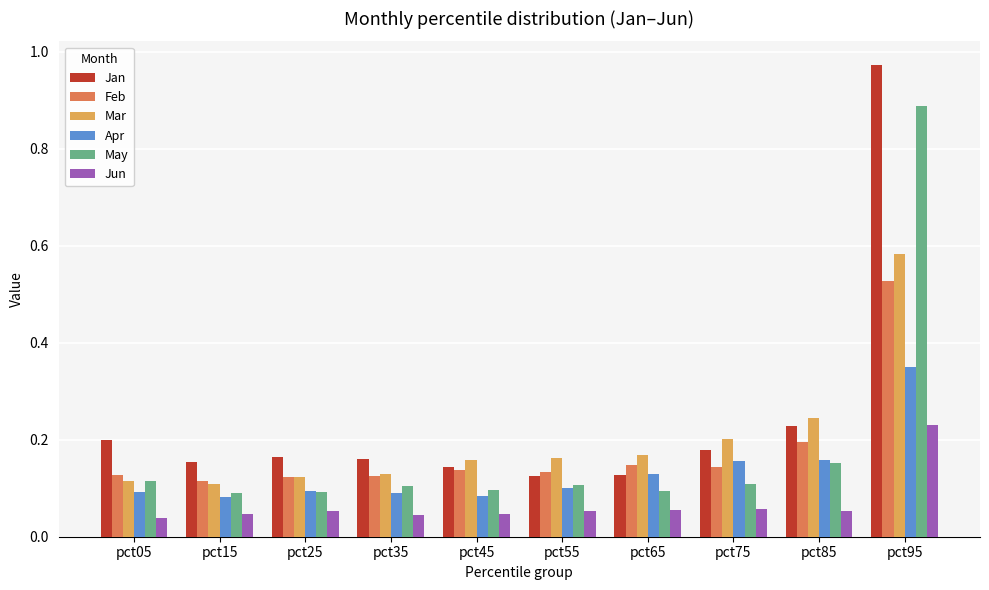

At which label does Apr reach its peak?

pct95